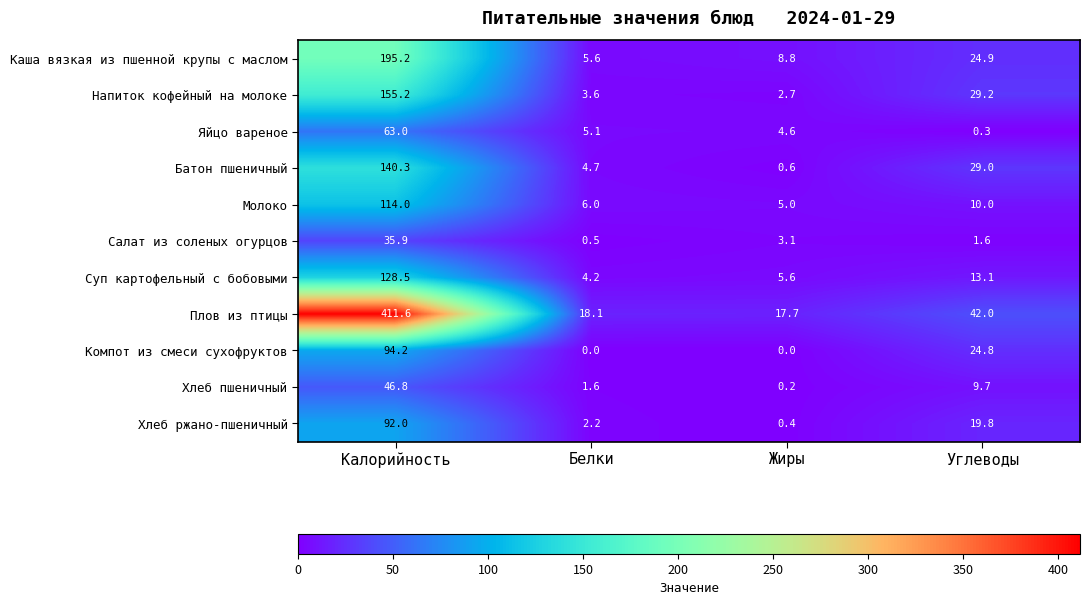

What is the difference between the highest and lowest values at Калорийность?

375.7